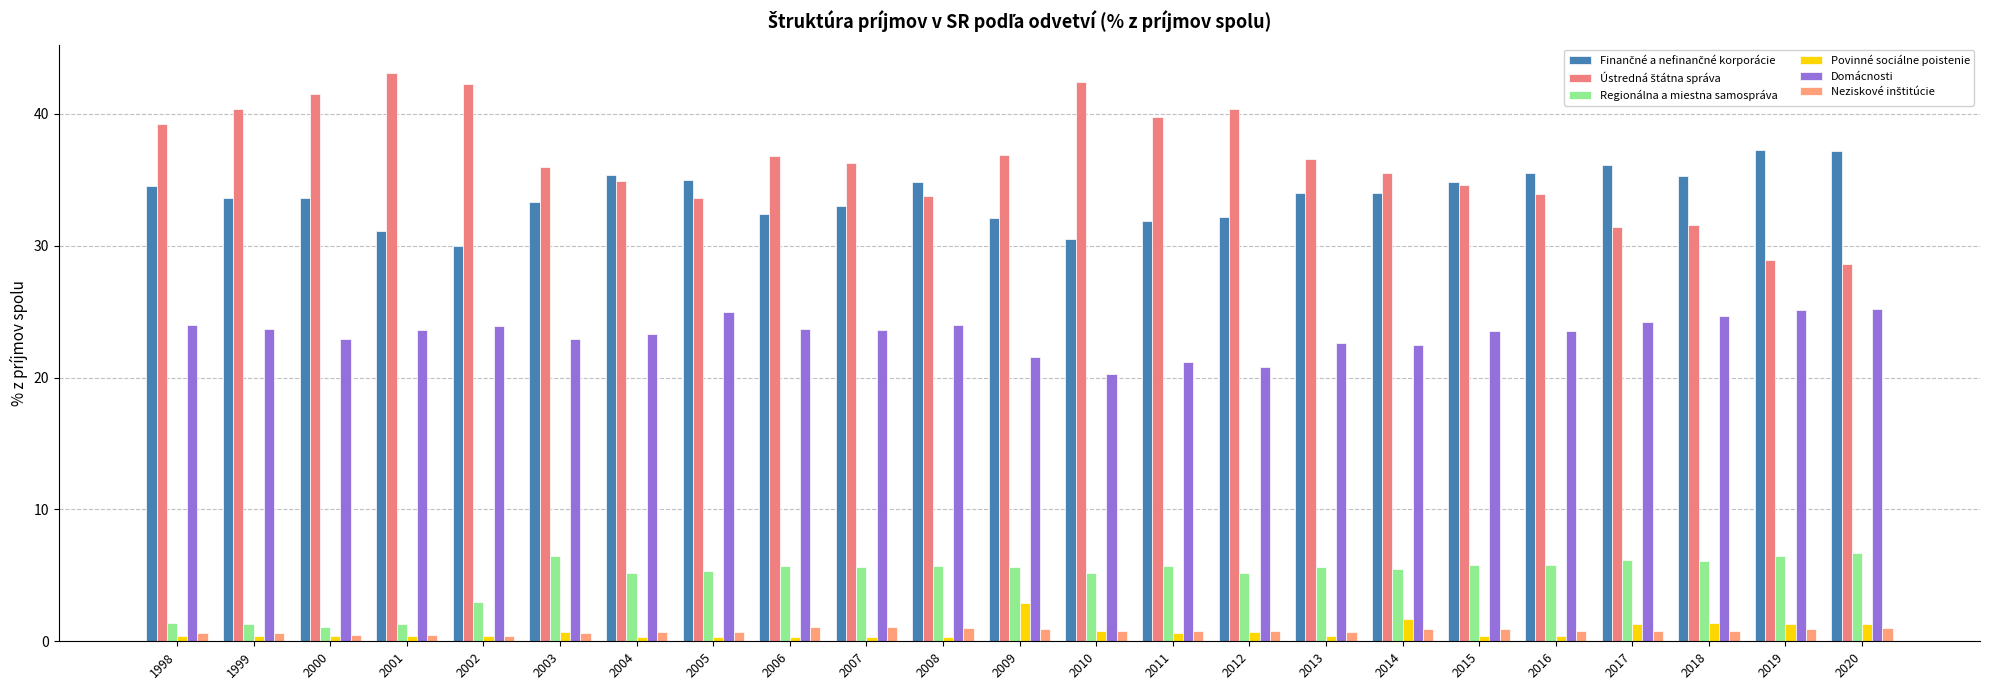

What is the value of the Povinné sociálne poistenie bar at the 20th from the left?

1.3